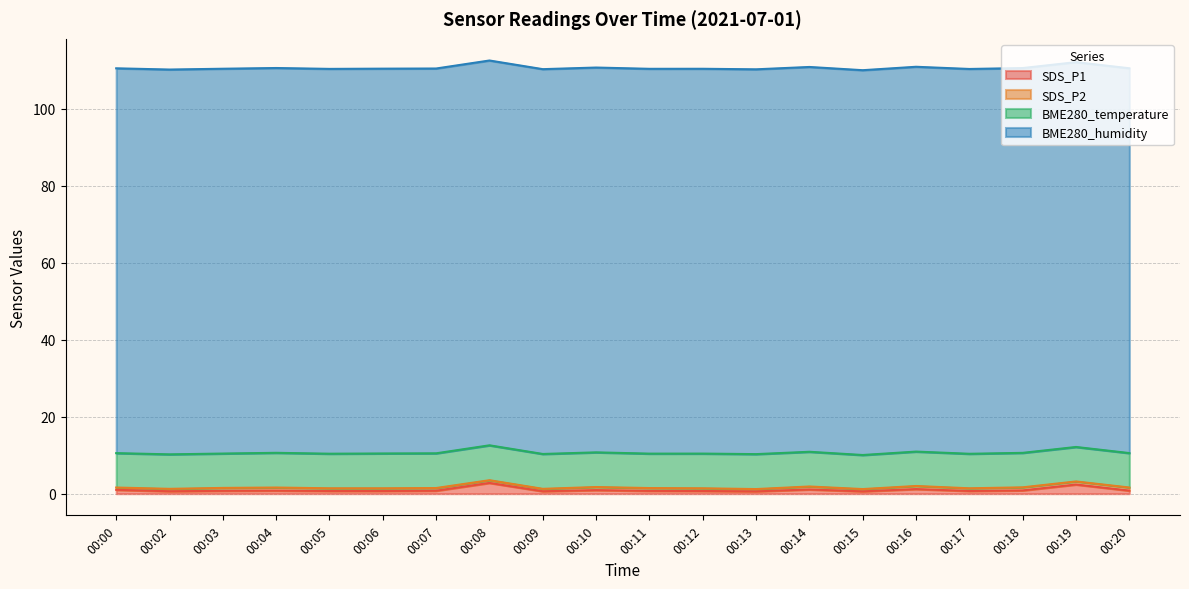

True or false: SDS_P1 and SDS_P2 cross at least once.

False